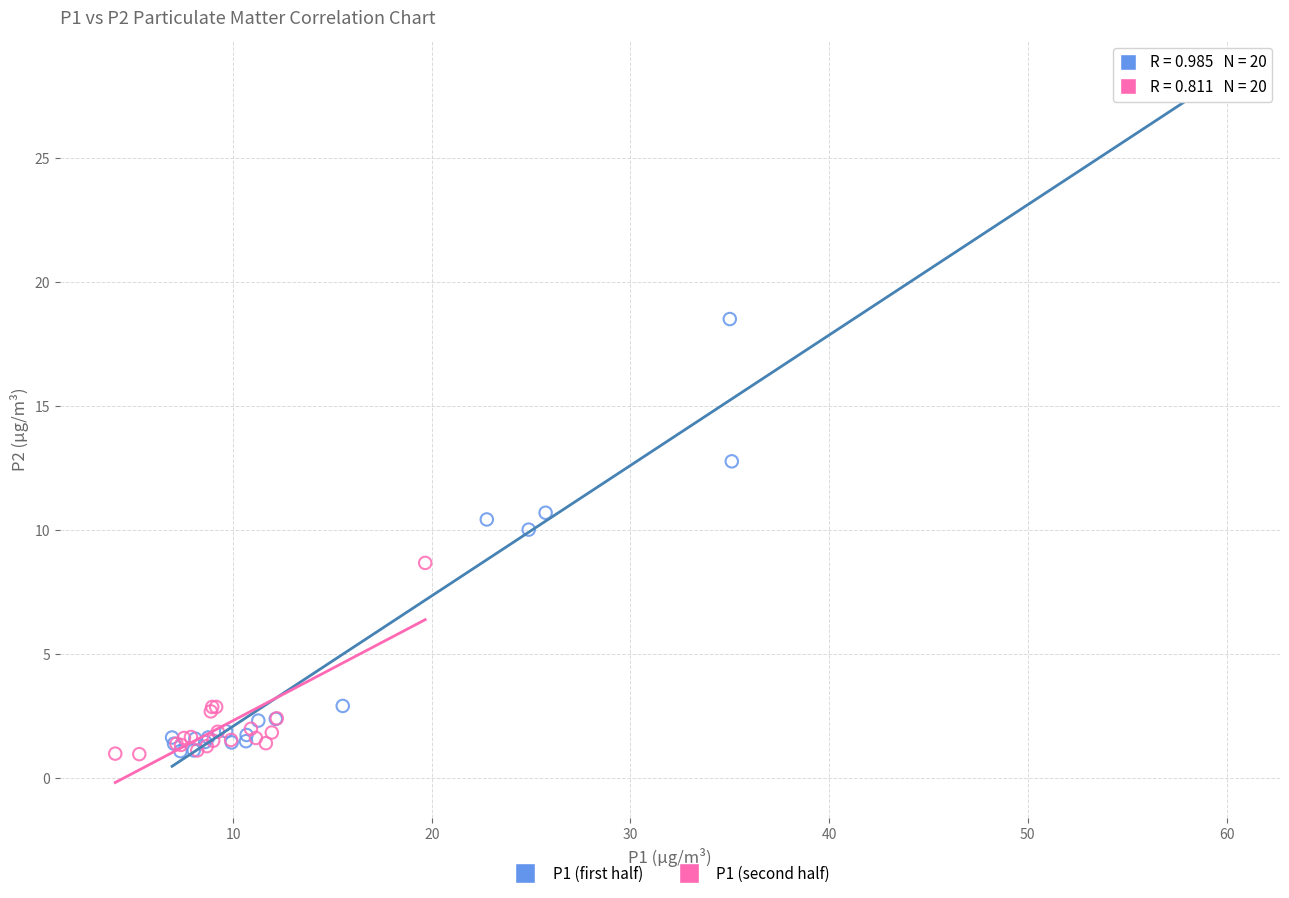

Which series reaches the maximum Y coordinate?

P1 (first half)